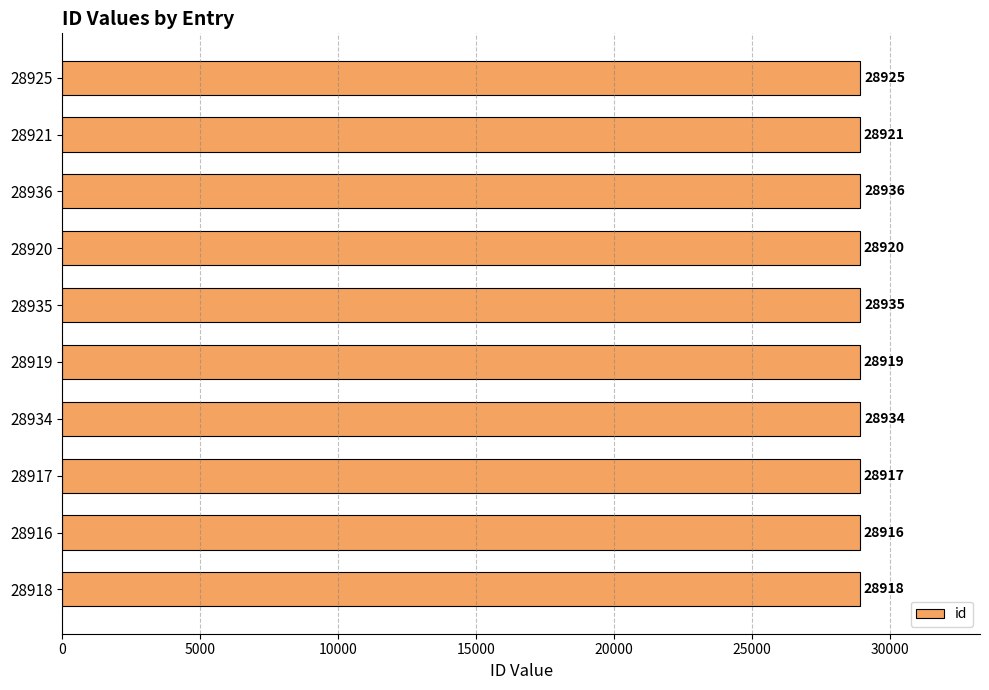

List the labels in order of value, smallest first.

28916, 28917, 28918, 28919, 28920, 28921, 28925, 28934, 28935, 28936